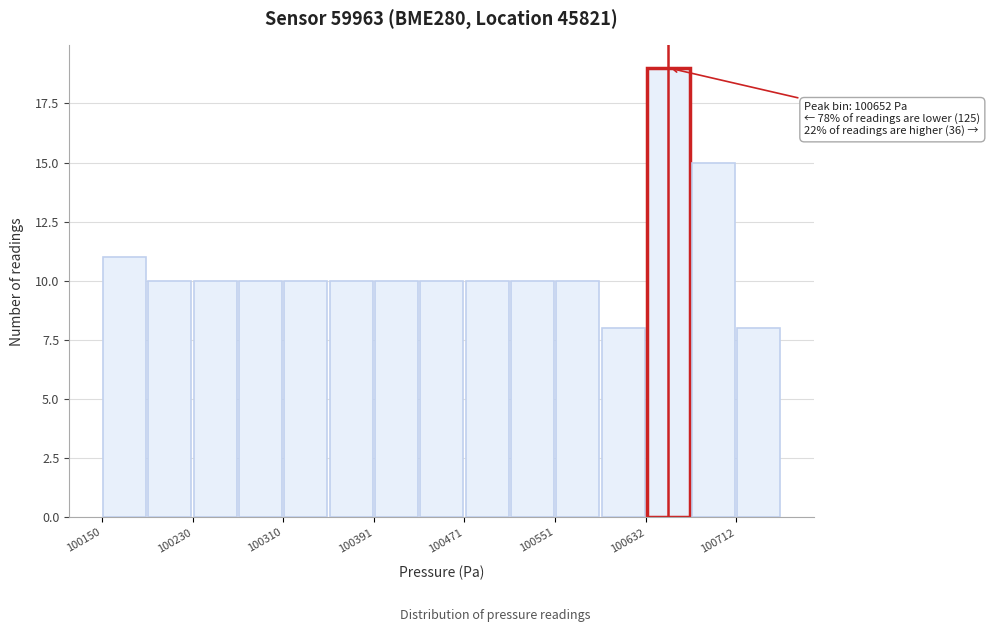

Which range on the x-axis has the tallest bar?

100630 to 100670